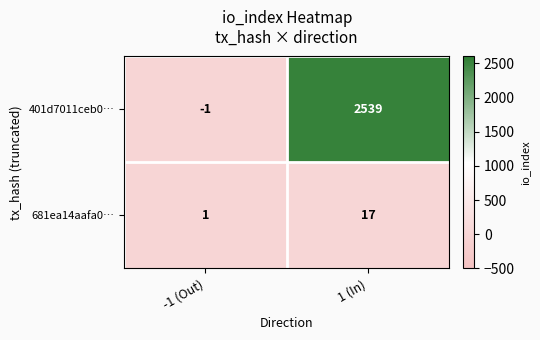

Rank the series by their average value, from lowest to highest.

681ea14aafa0…, 401d7011ceb0…